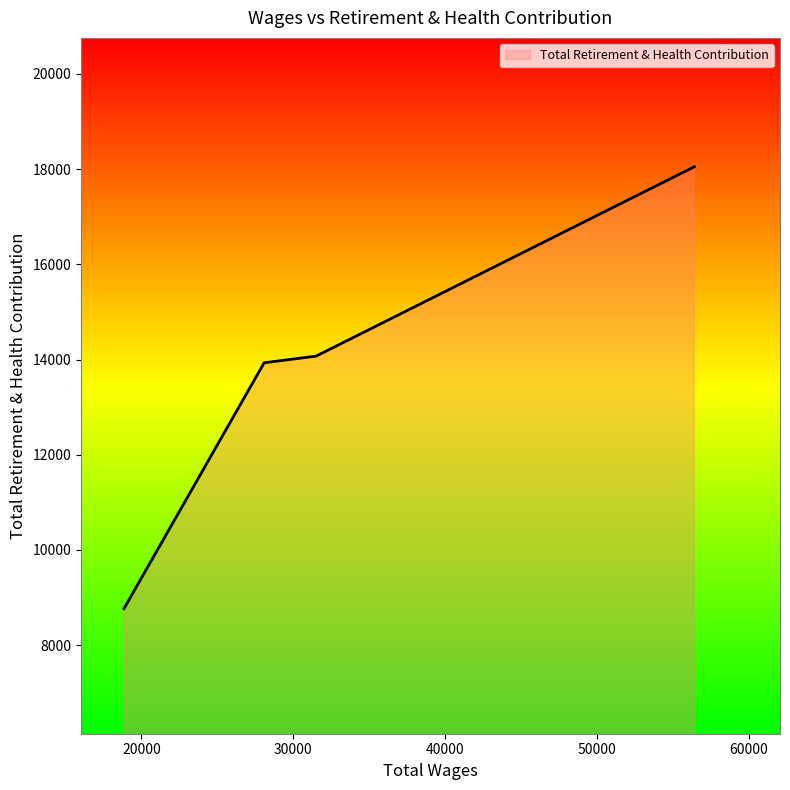

What is the sum of all values?

54821